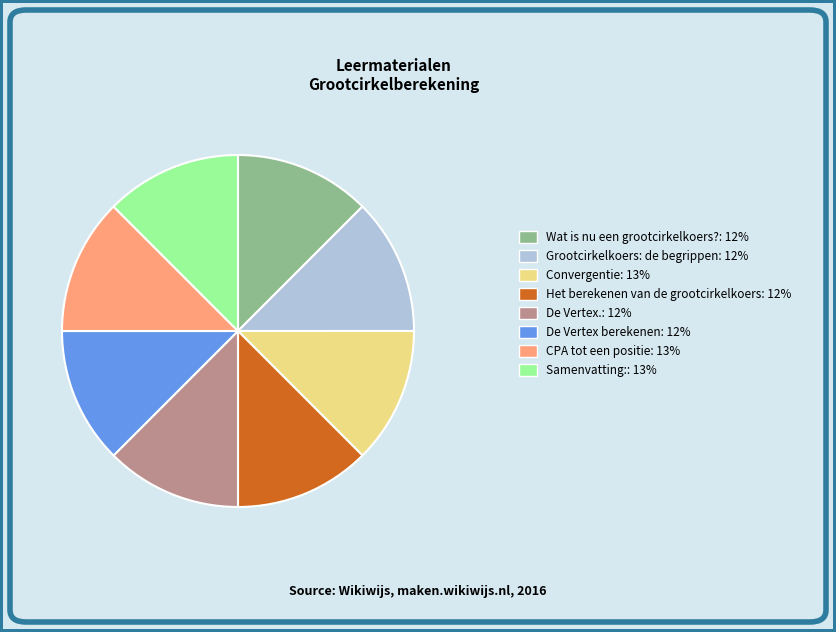

Combined, do De Vertex berekenen and Convergentie account for over 50%?

No